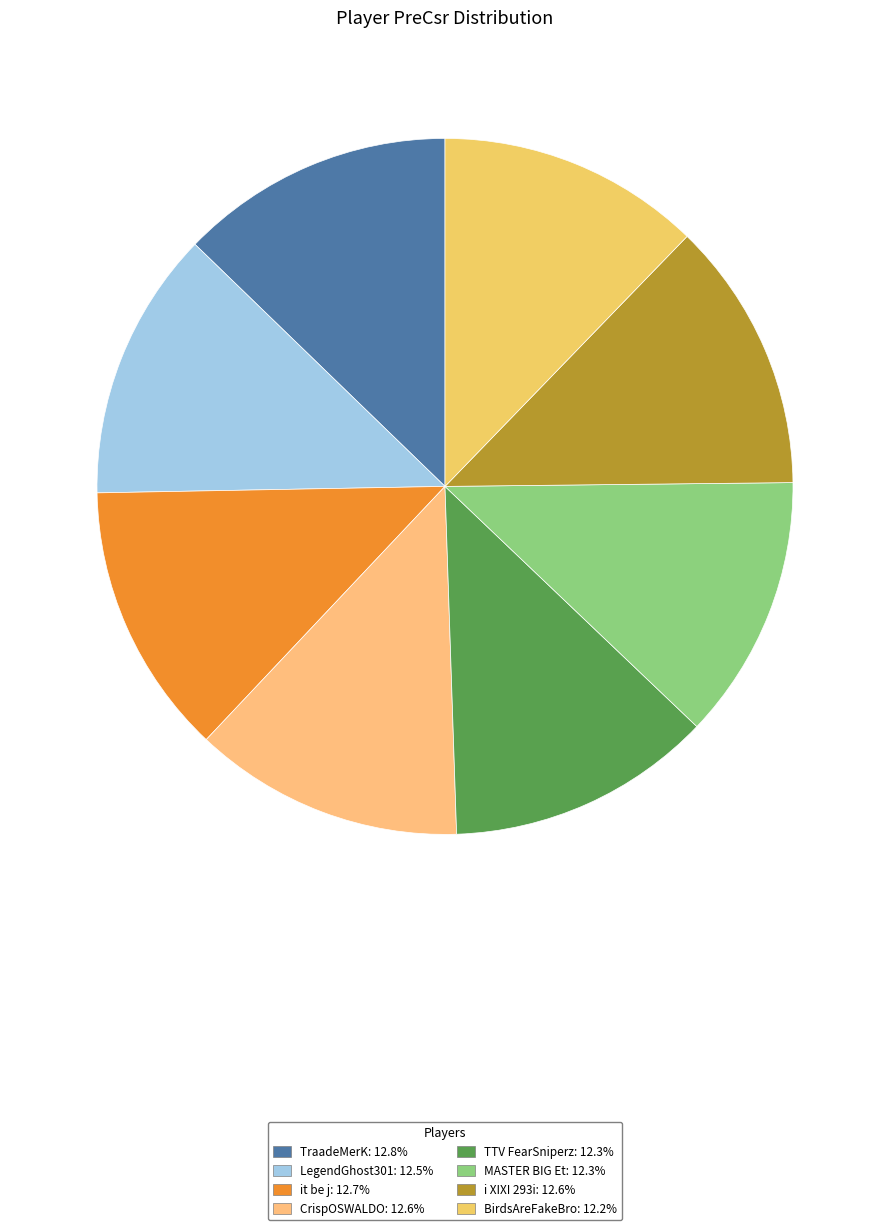

How many slices are in this pie chart?

8